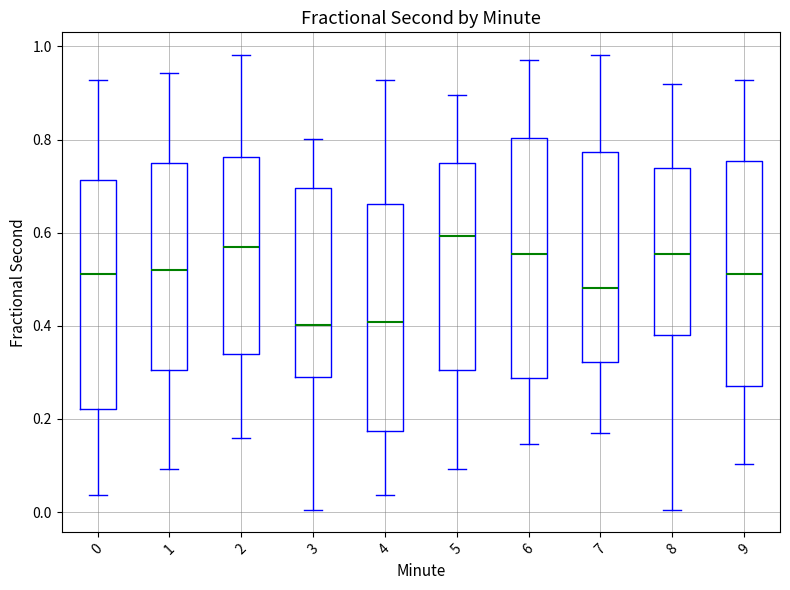

Comparing the boxes themselves (not the whiskers), which one is the tallest?

6